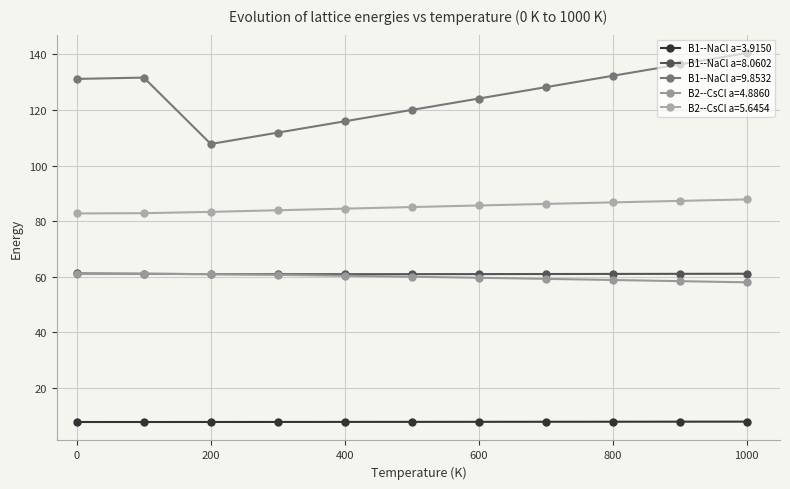

True or false: B2--CsCl a=4.8860 has more than 2 interior local peaks.

False